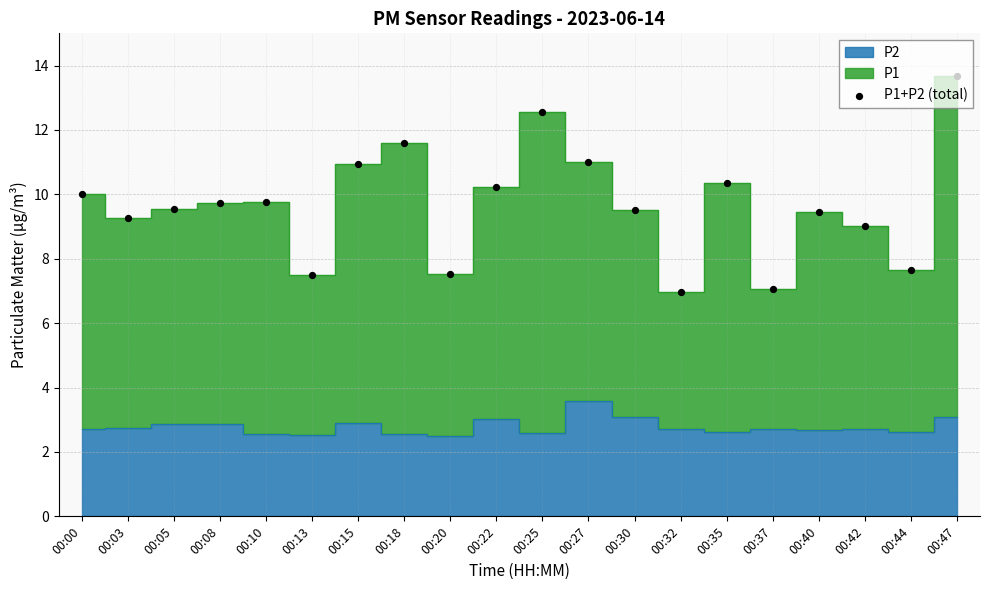

What is the ratio of the value at 00:15 to the value at 00:40?

1.2